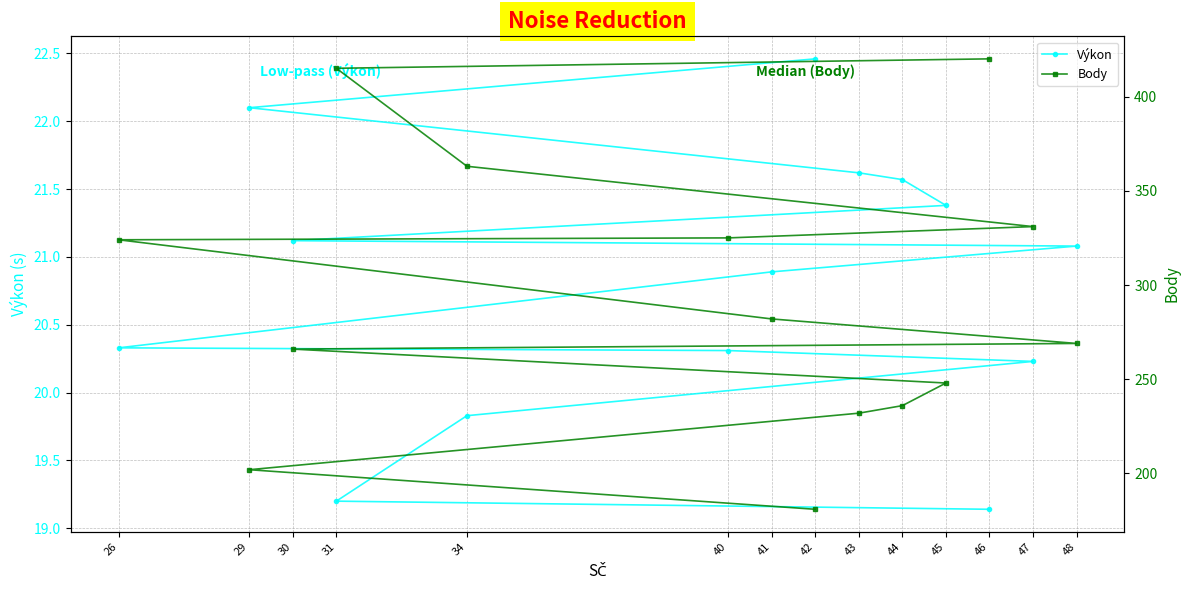

What is the difference between the maximum and minimum values in the Výkon series?

3.3